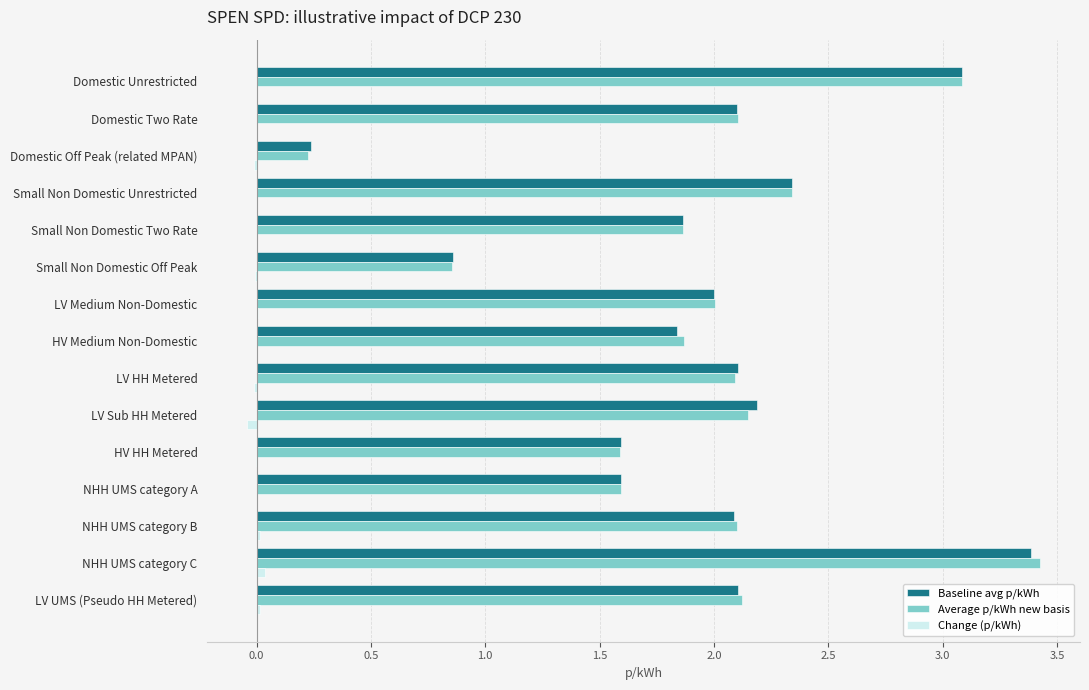

True or false: Baseline avg p/kWh has a value of 3.6 at LV Sub HH Metered.

False